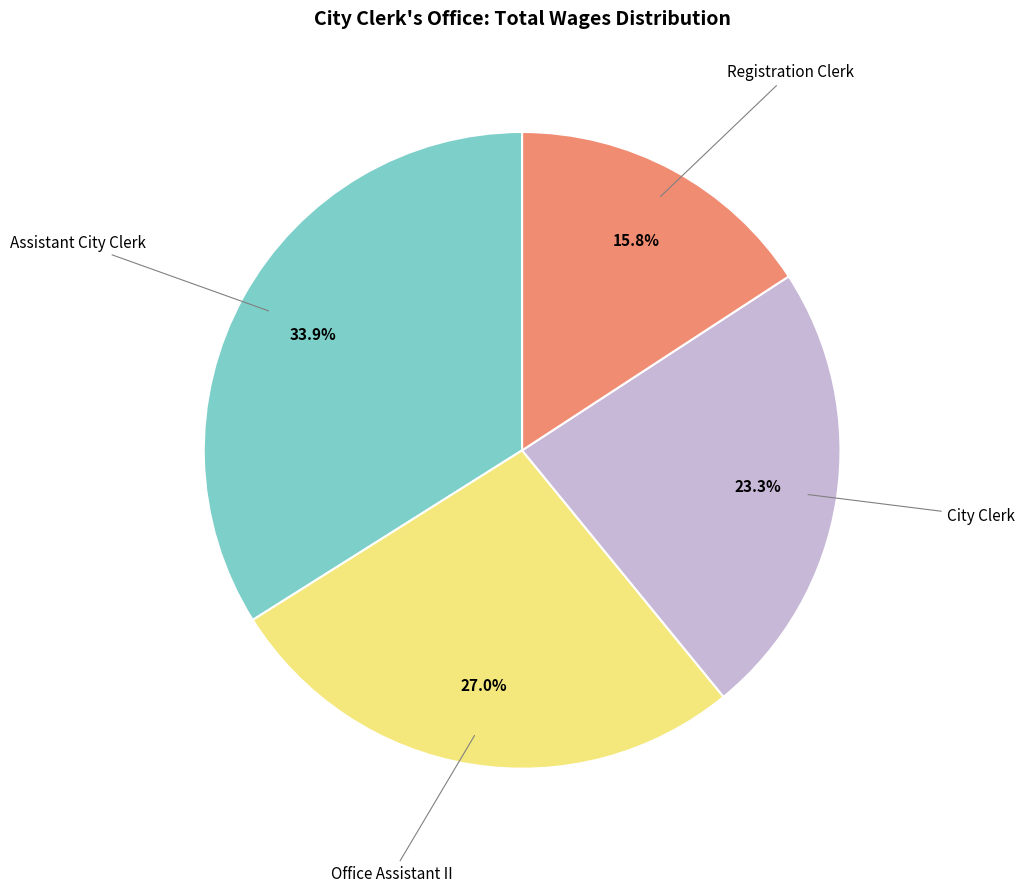

Is there any slice that represents more than half of the pie?

No